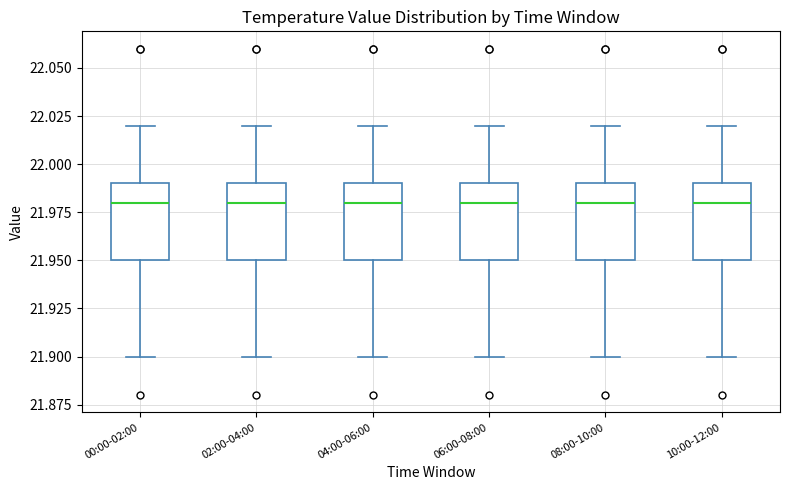

Reading left to right, transcribe this box plot: for each box, give where its median line is, the range the box spans, and where its two whiskers end, as read against the y-axis. The values are not printed on the chart, so give them approximately, as read against the axis.

00:00-02:00: median 21.98, box 21.95 to 21.99, whiskers 21.90 to 22.02
02:00-04:00: median 21.98, box 21.95 to 21.99, whiskers 21.90 to 22.02
04:00-06:00: median 21.98, box 21.95 to 21.99, whiskers 21.90 to 22.02
06:00-08:00: median 21.98, box 21.95 to 21.99, whiskers 21.90 to 22.02
08:00-10:00: median 21.98, box 21.95 to 21.99, whiskers 21.90 to 22.02
10:00-12:00: median 21.98, box 21.95 to 21.99, whiskers 21.90 to 22.02